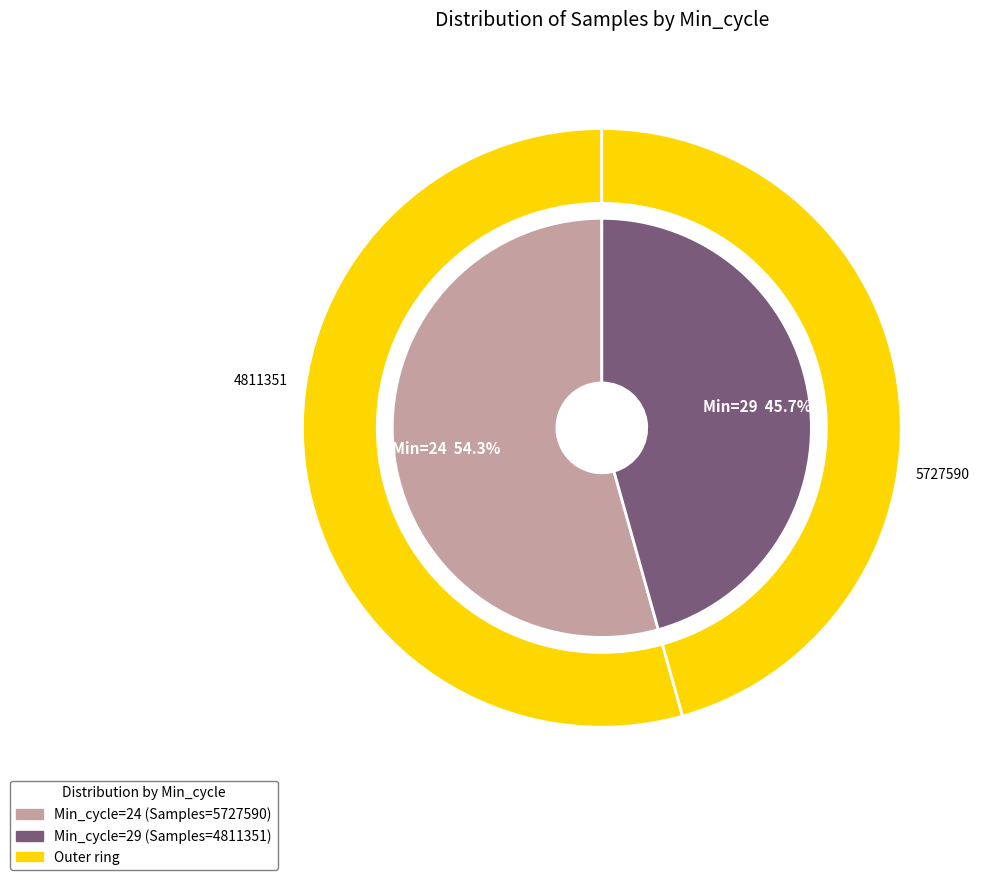

To the nearest percent, what percentage of the pie is 24?

54%